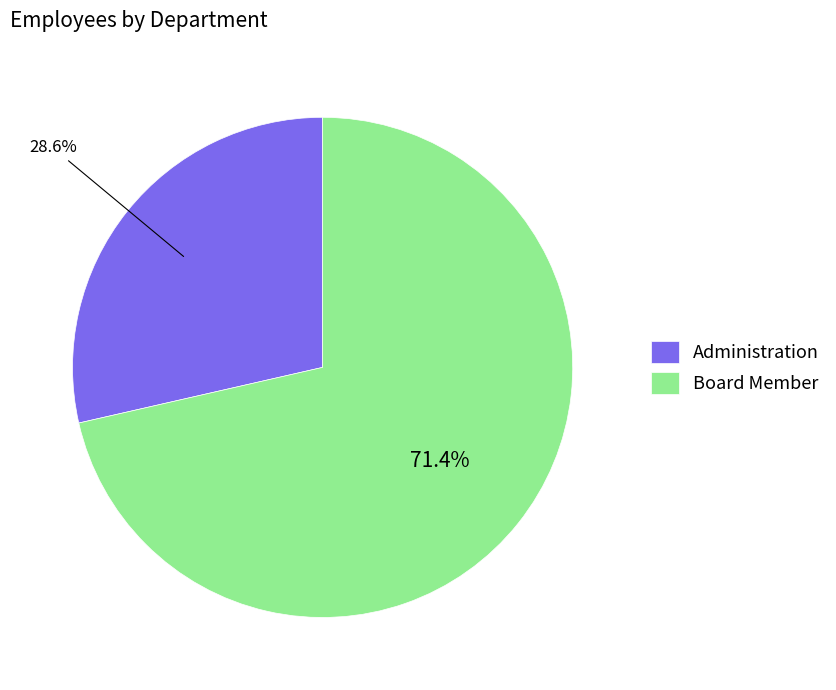

To the nearest percent, what is the average slice percentage?

50%